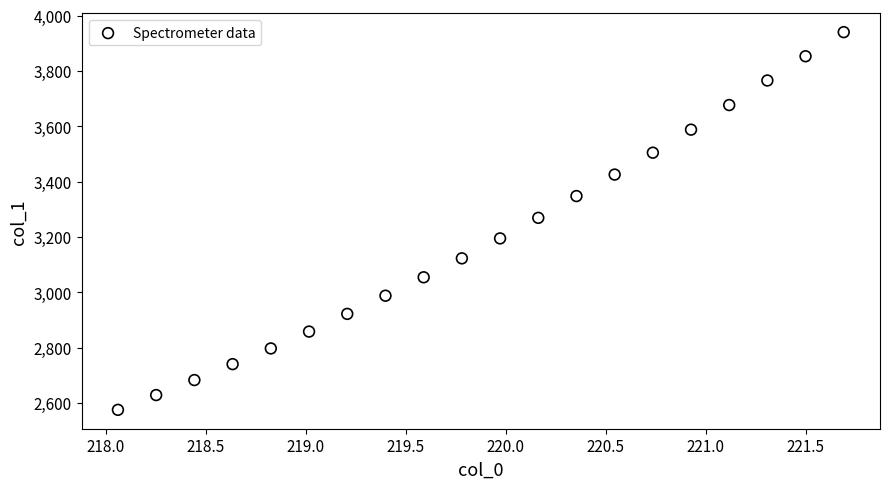

What is the range of X values (max minus min)?

3.6